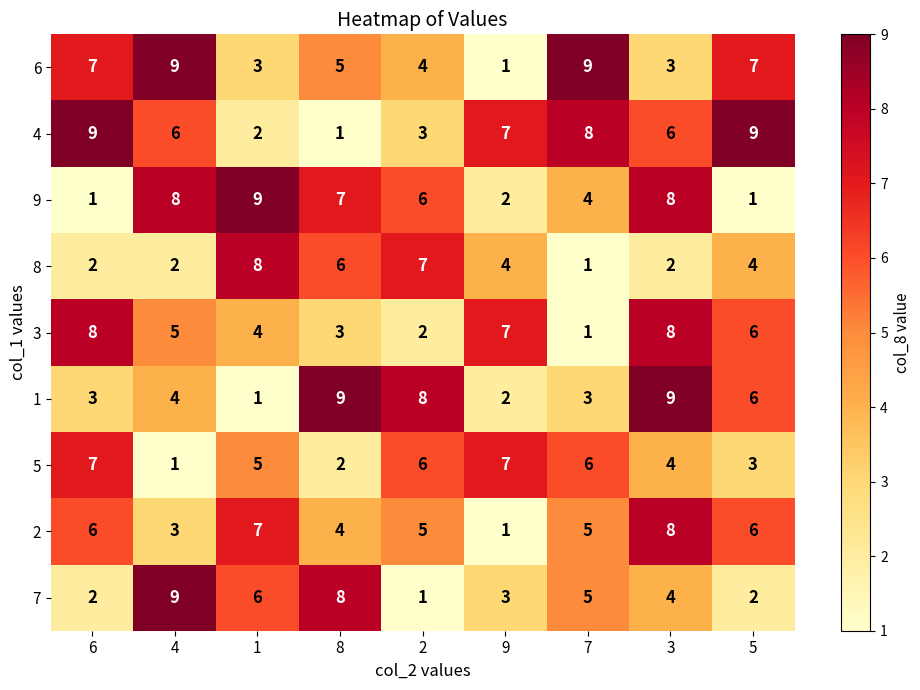

What is the difference between the highest and lowest values at 3?

7